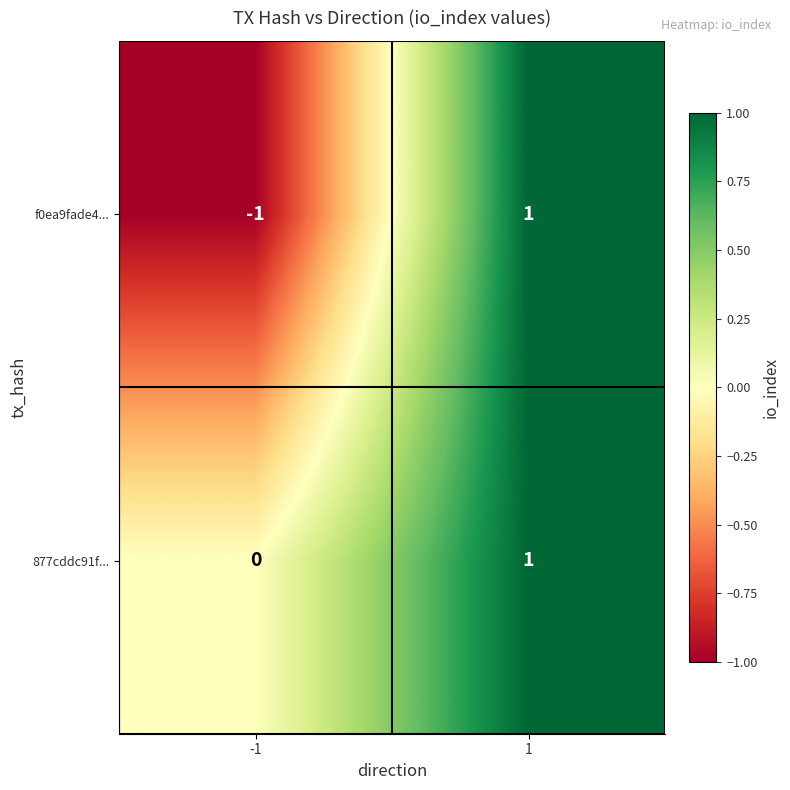

Reading left to right, extract all data points from this chart.

f0ea9fade4...: -1	1
877cddc91f...: 0	1